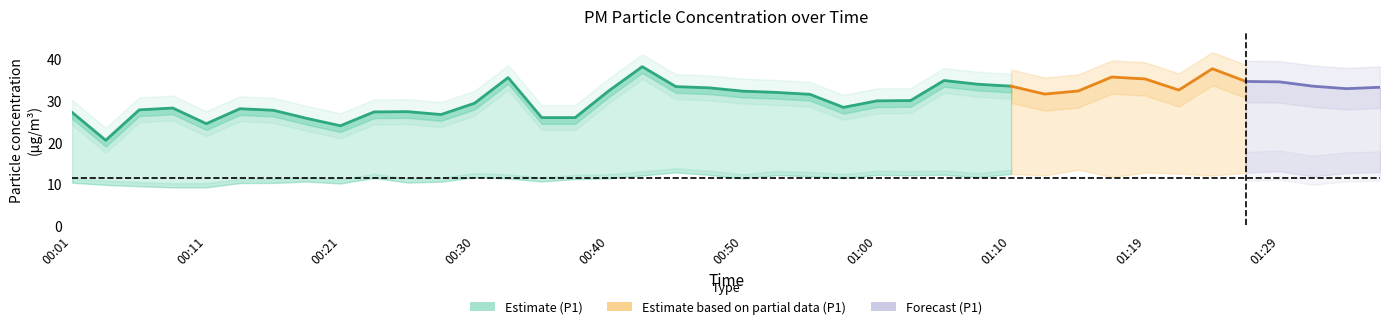

At which category is the sum across all series the highest?

00:43